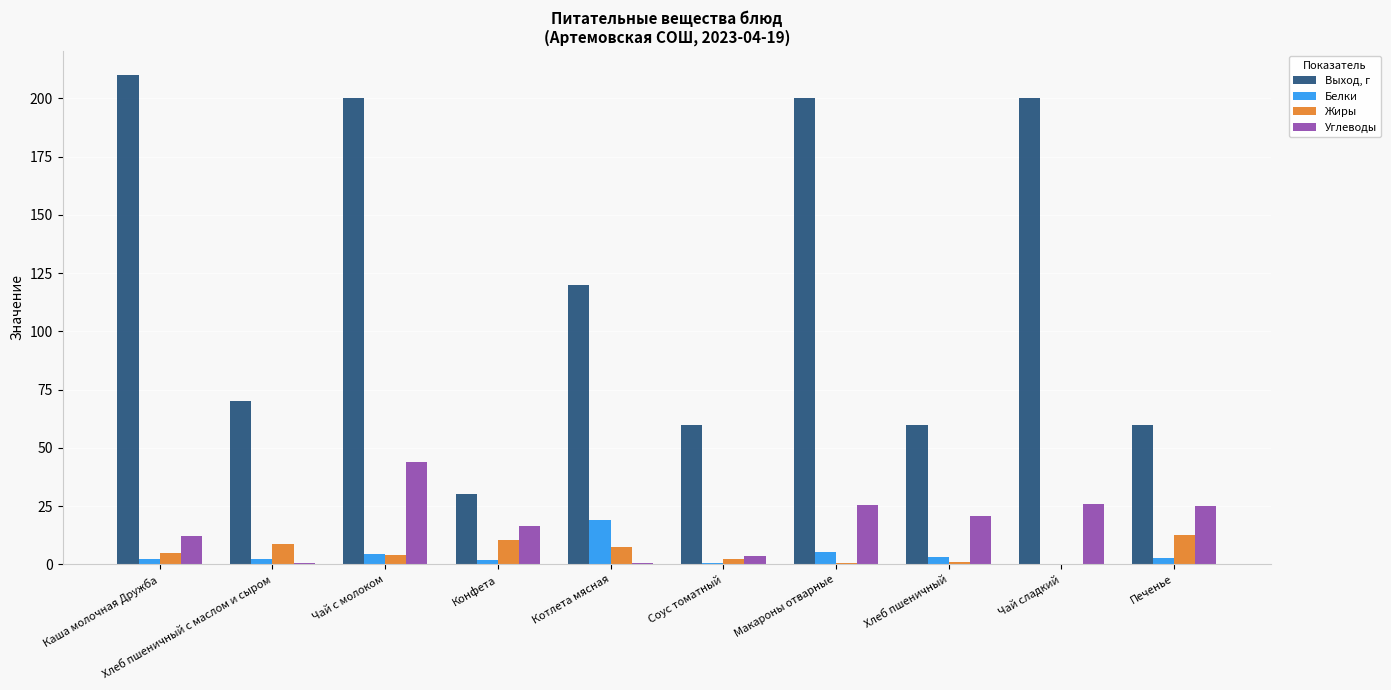

At which label does Белки reach its peak?

Котлета мясная